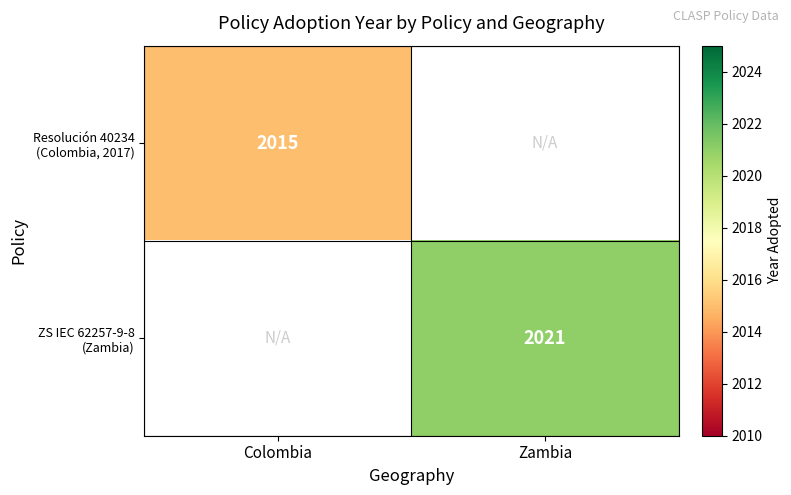

At which category does the chart reach its minimum across all series?

Colombia